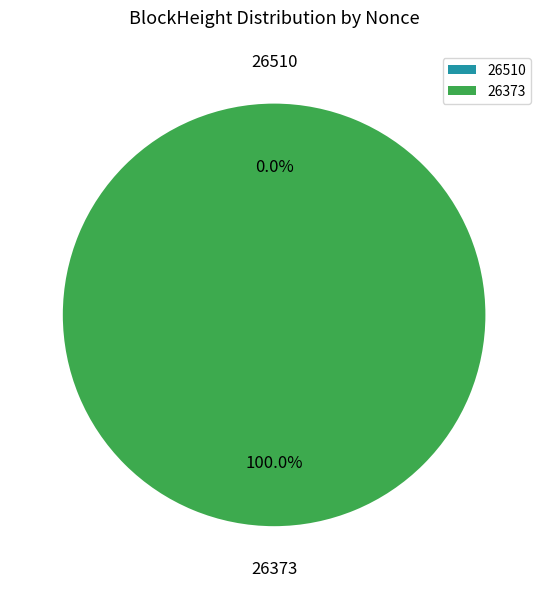

Which category has the smallest portion of the pie?

26510